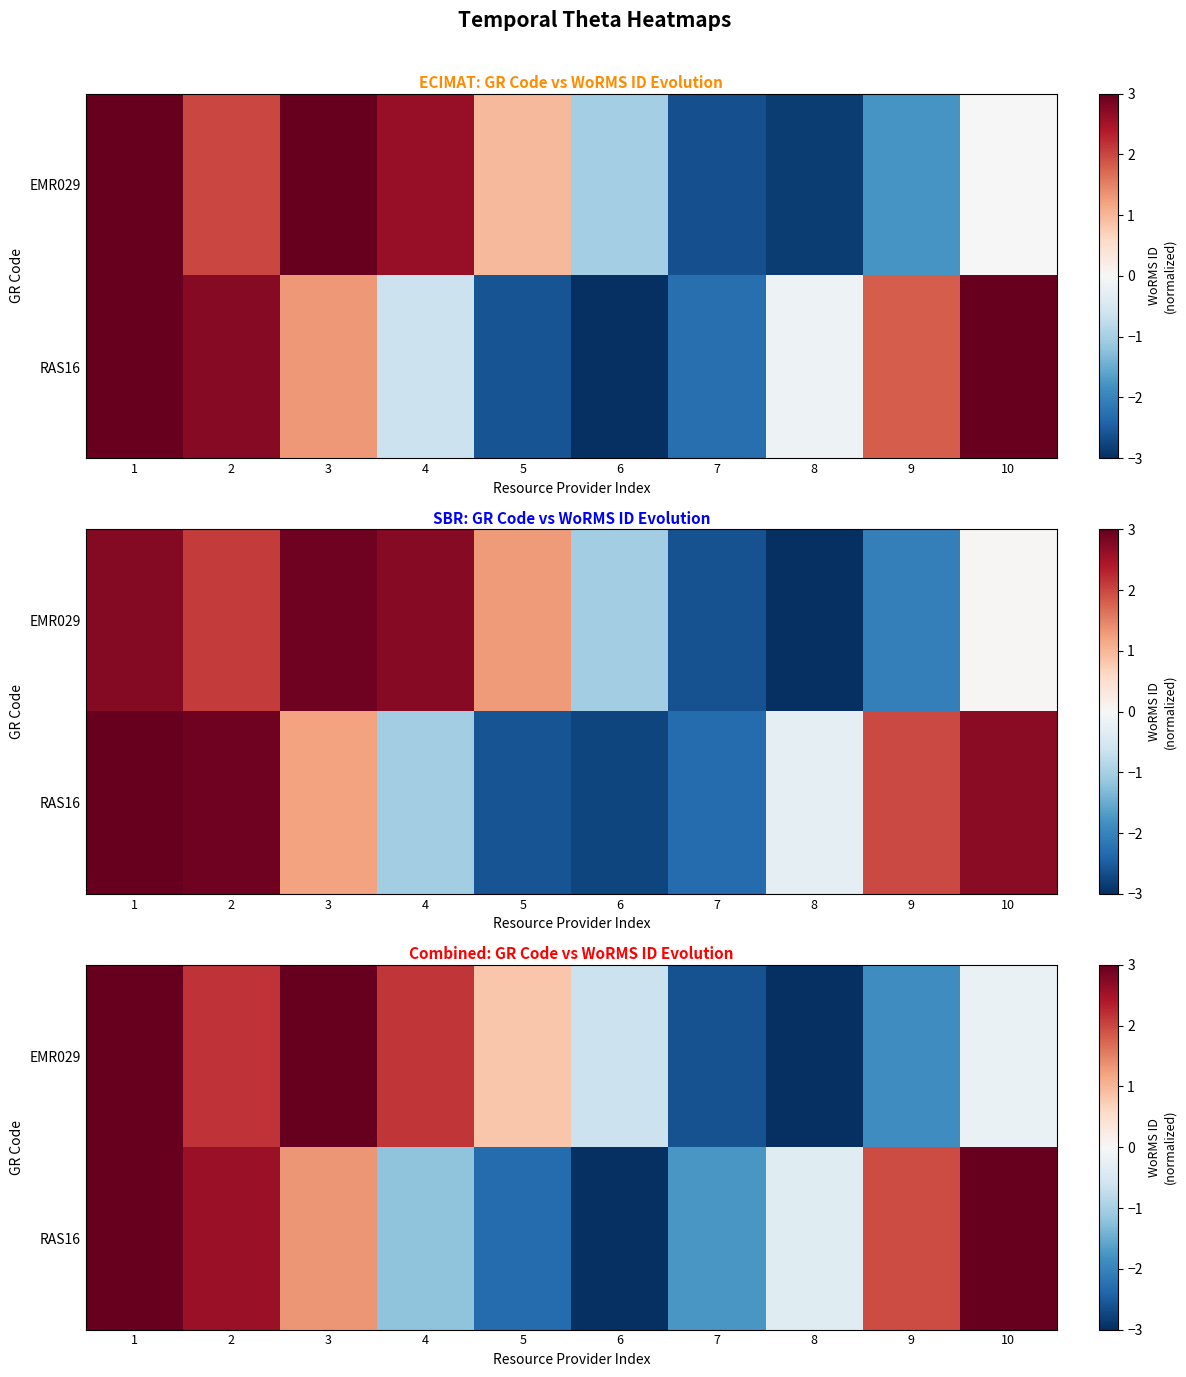

Which series has the largest total across all categories?

RAS16